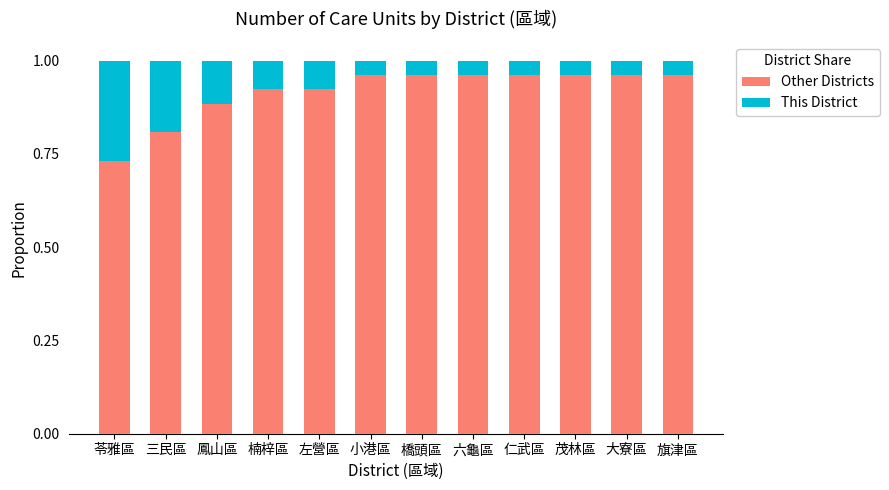

Which category has the lowest value in the Other Districts series?

苓雅區